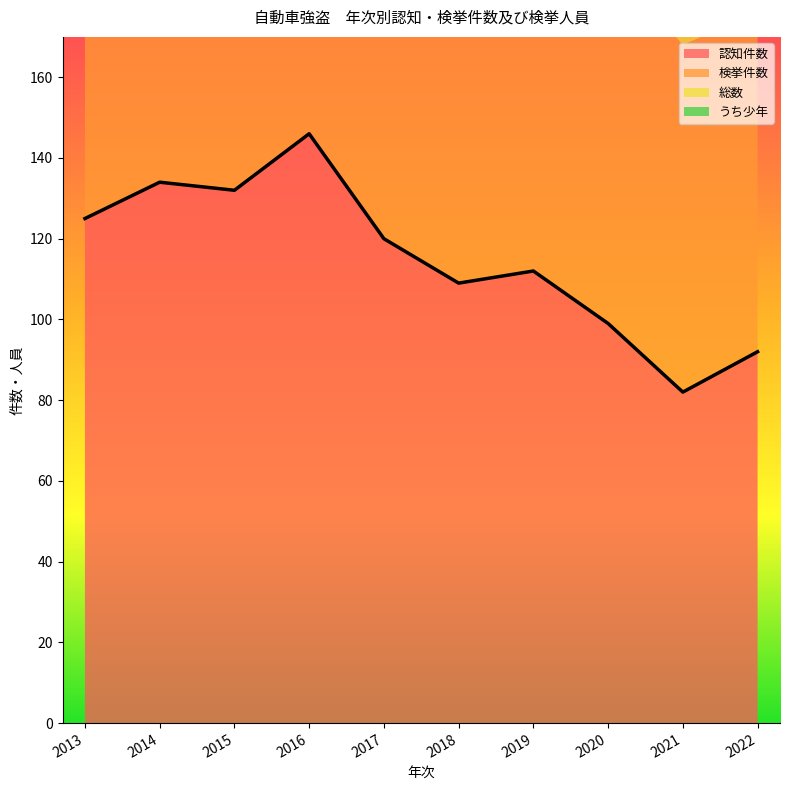

Is the value of うち少年 at 2021 greater than the value of 総数 at 2017?

No